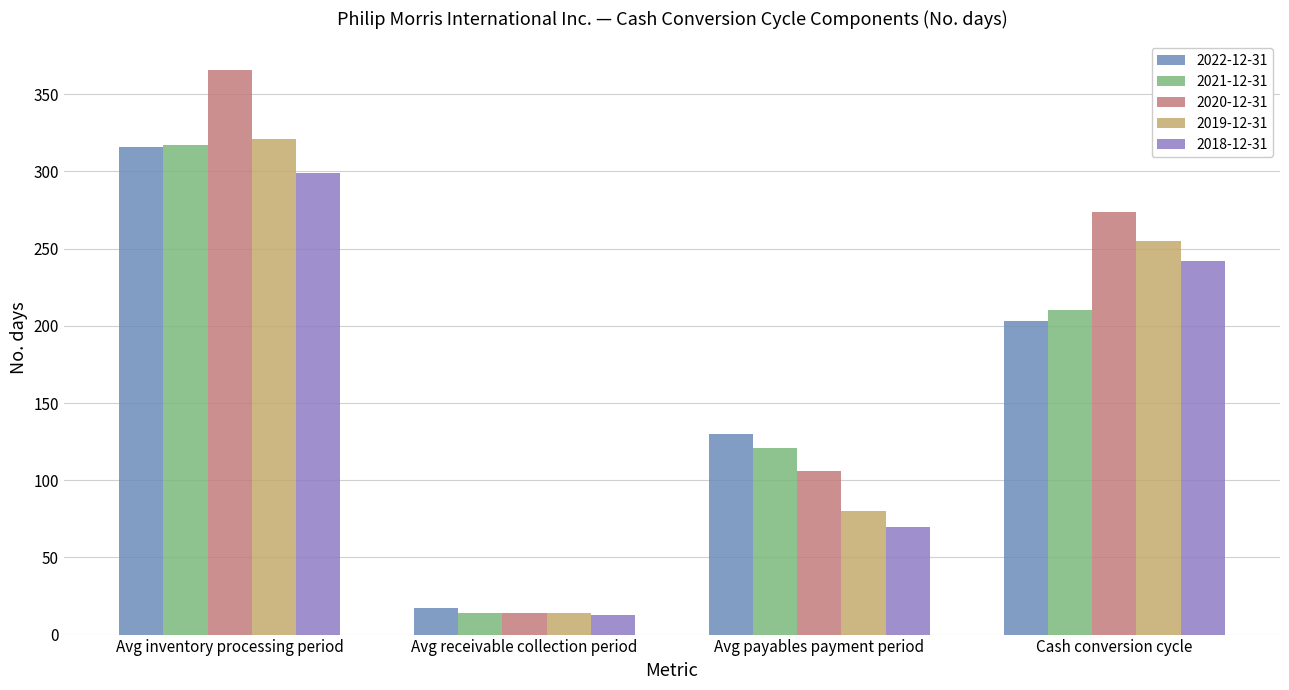

How many bars are there in each group?

5